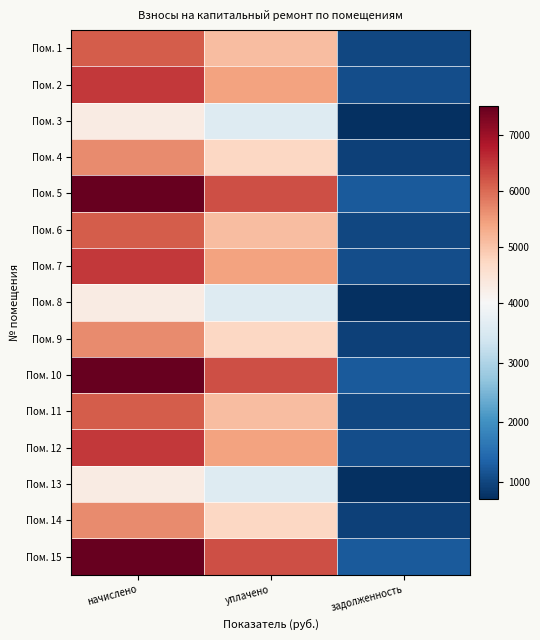

What is the total value across all series at задолженность?

15046.7